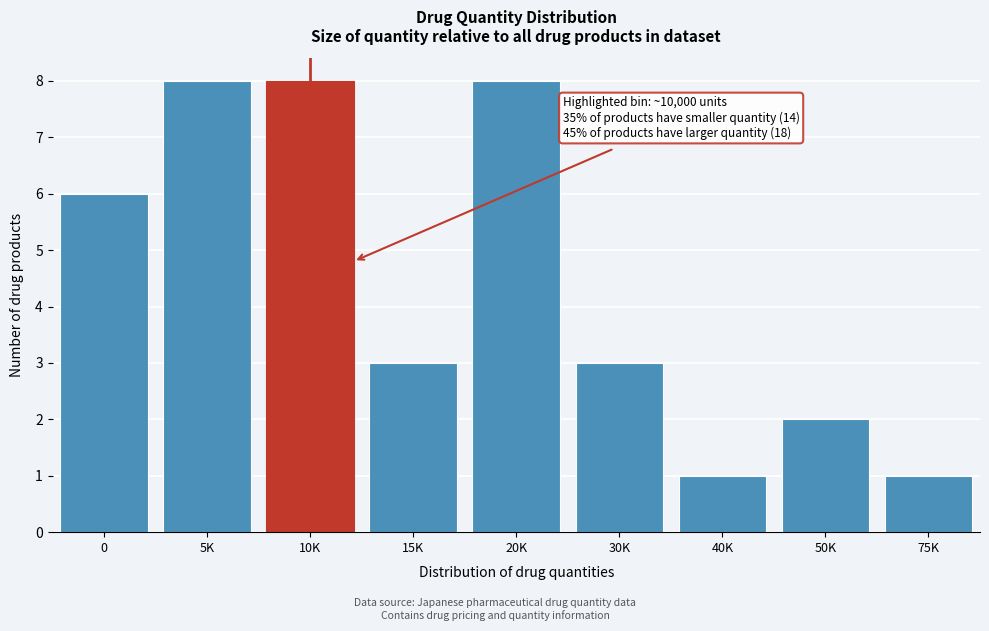

Reading left to right, extract all data points from this chart.

6	8	8	3	8	3	1	2	1